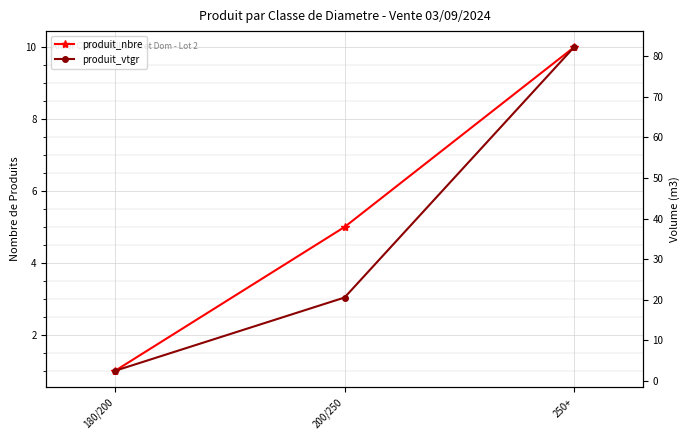

Reading left to right, transcribe all the data shown in this chart.

produit_nbre: 1.0	5.0	10.0
produit_vtgr: 2.5	20.5	82.2